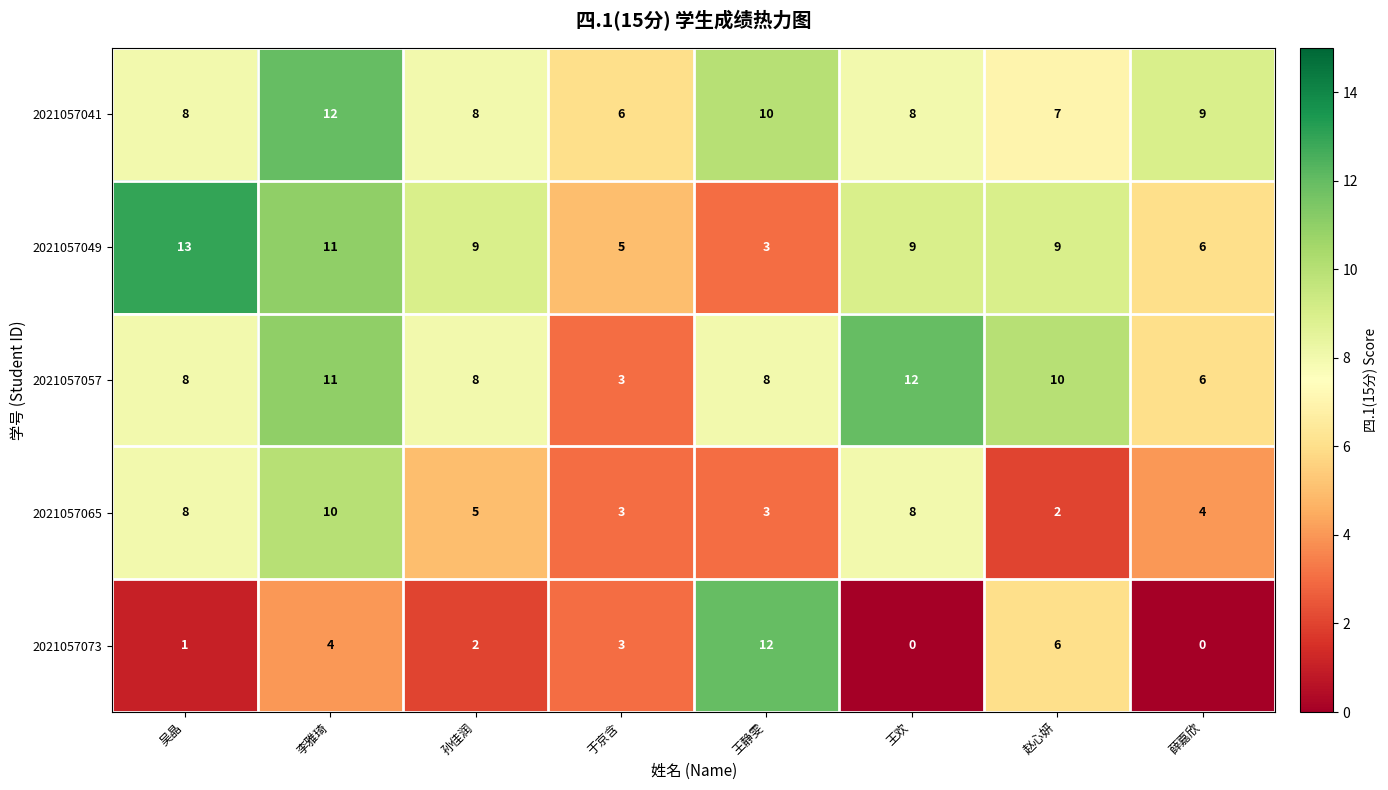

At 赵心妍, list the series in order from smallest to largest.

2021057065, 2021057073, 2021057041, 2021057049, 2021057057